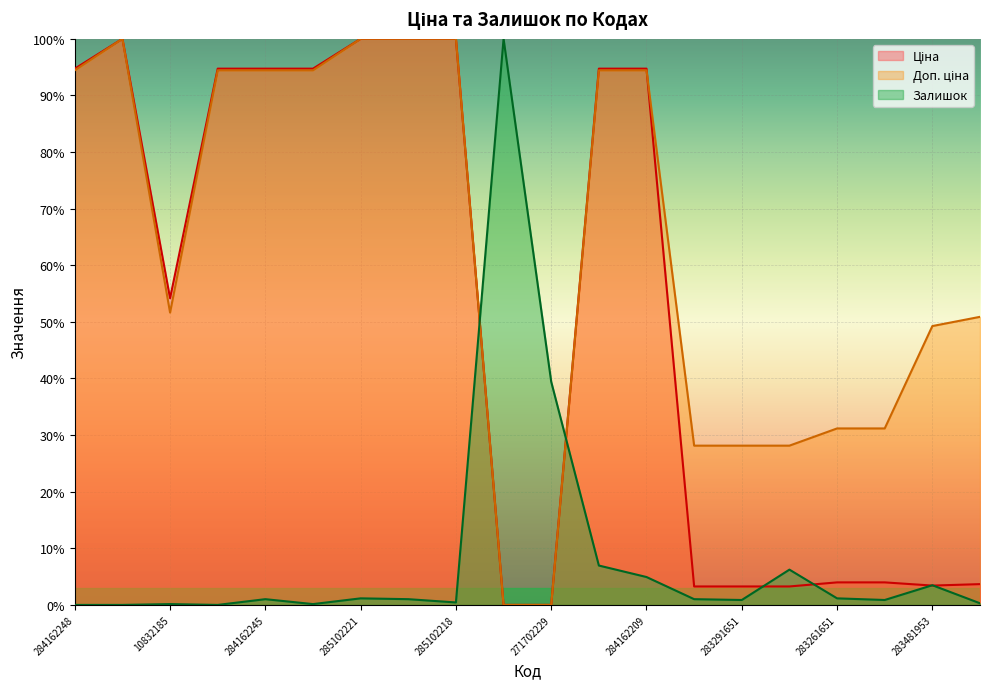

The value of Ціна at 271702229 is 0.0. True or false?

True